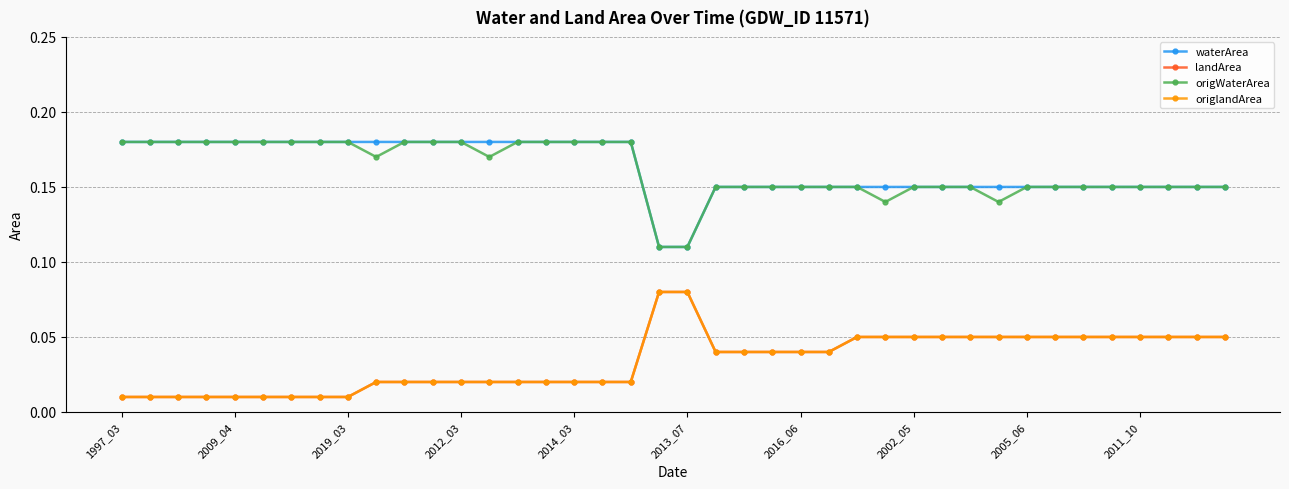

True or false: landArea has more than 1 points higher than both neighbors.

False